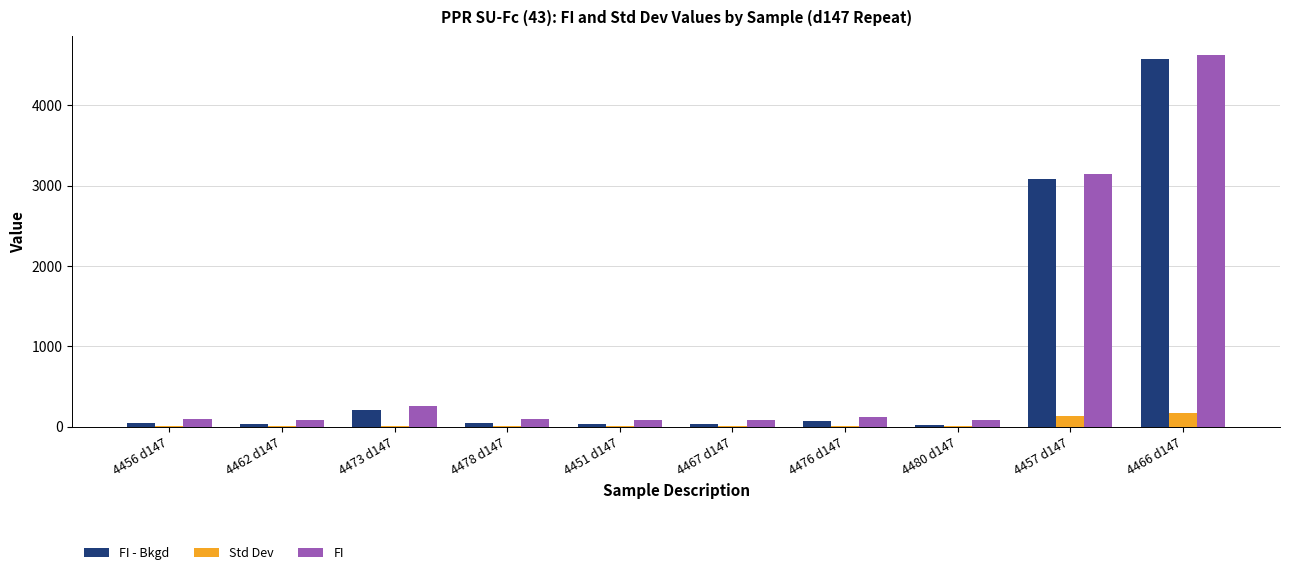

Is it true that FI - Bkgd equals 33.5 at 4467 d147?

True